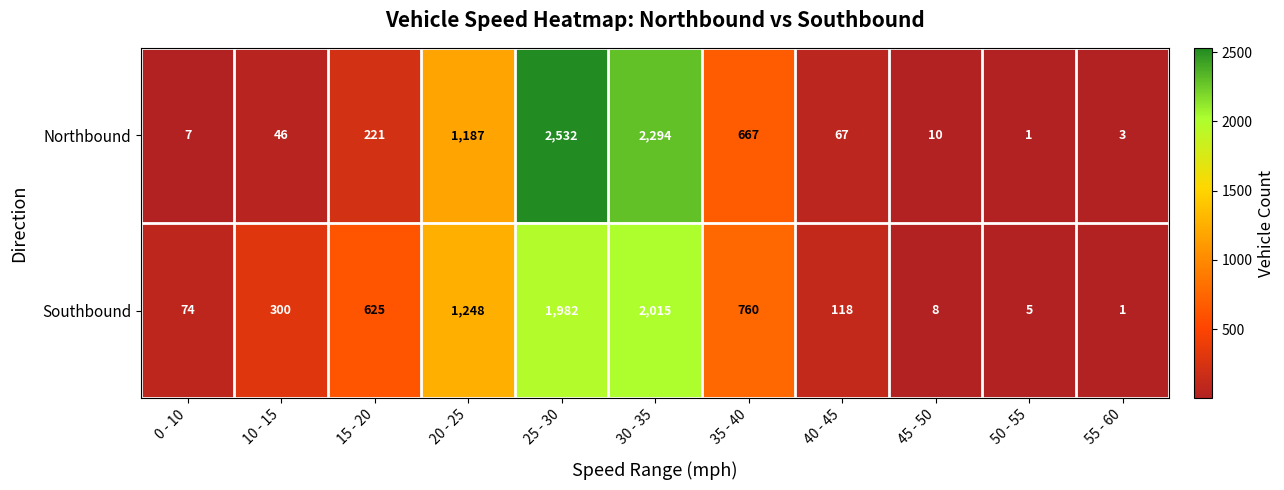

What is the spread (max minus min) of values at 55 - 60?

2